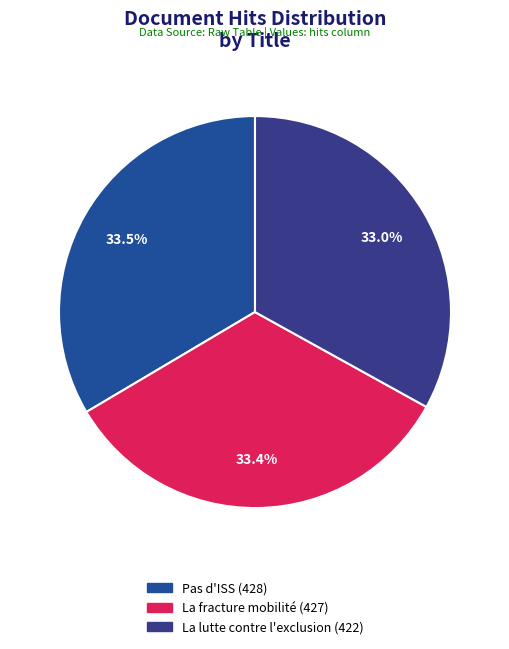

Combined, do La lutte contre l'exclusion and Pas d'ISS account for over 50%?

Yes